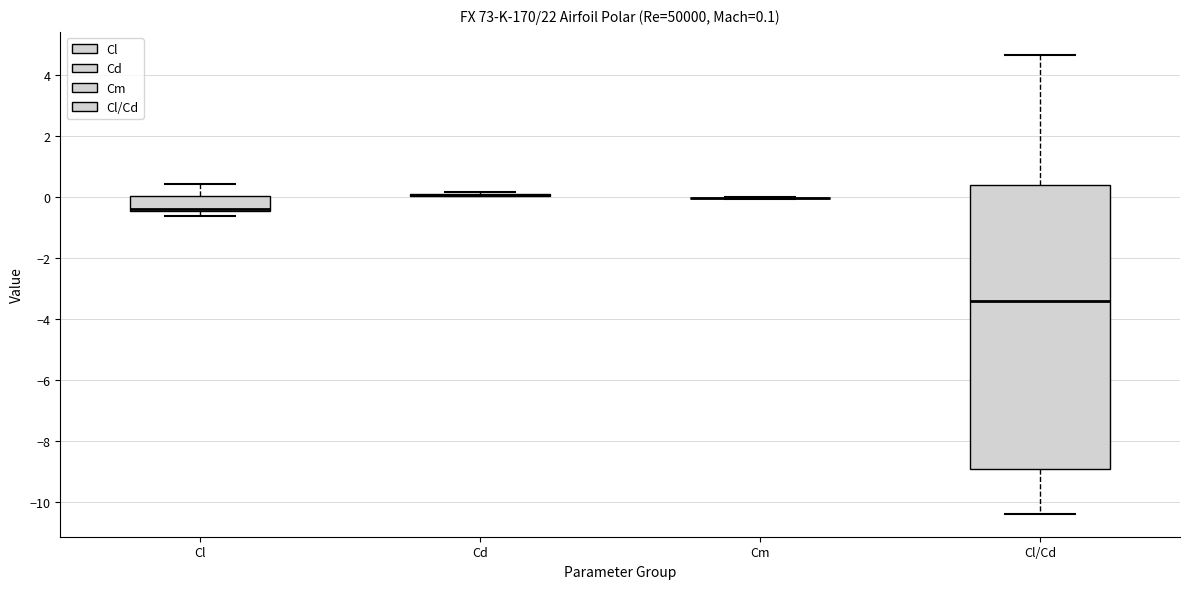

Which box is the tallest, from its lower edge to its upper edge?

Cl/Cd